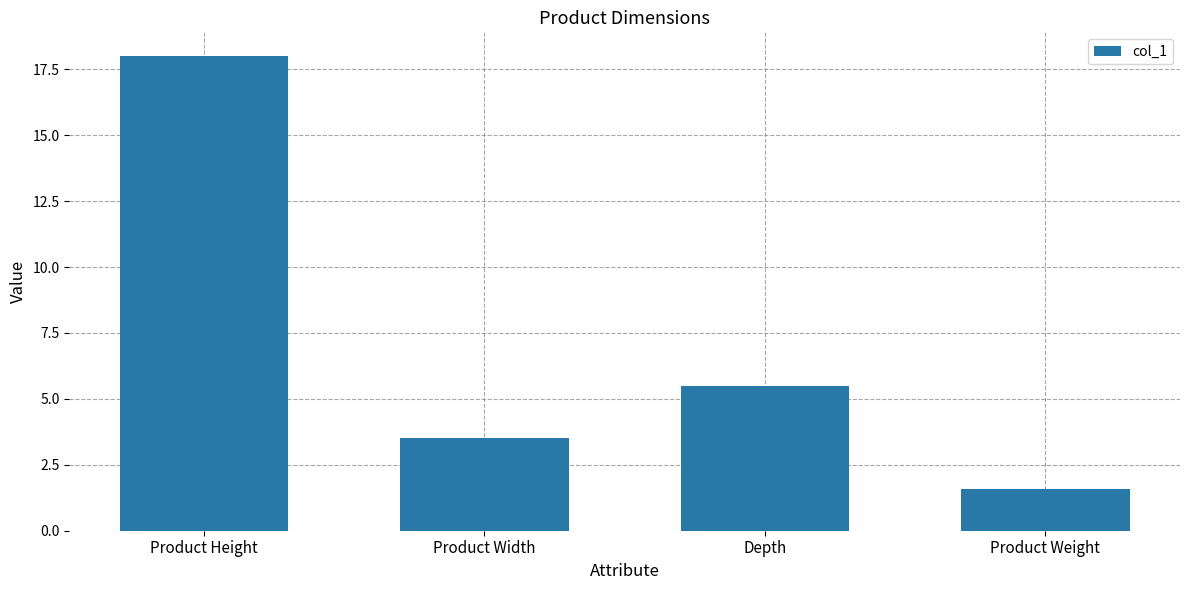

What position from the left is Product Weight?

4